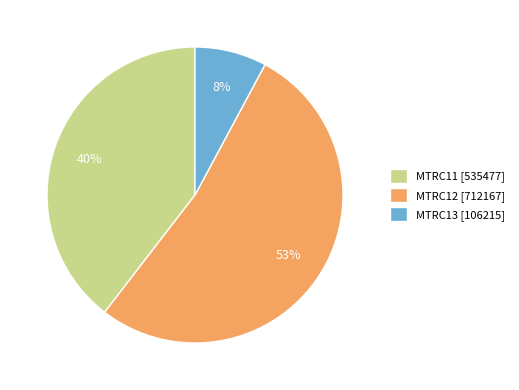

Does MTRC12 account for over 50% of the chart?

Yes